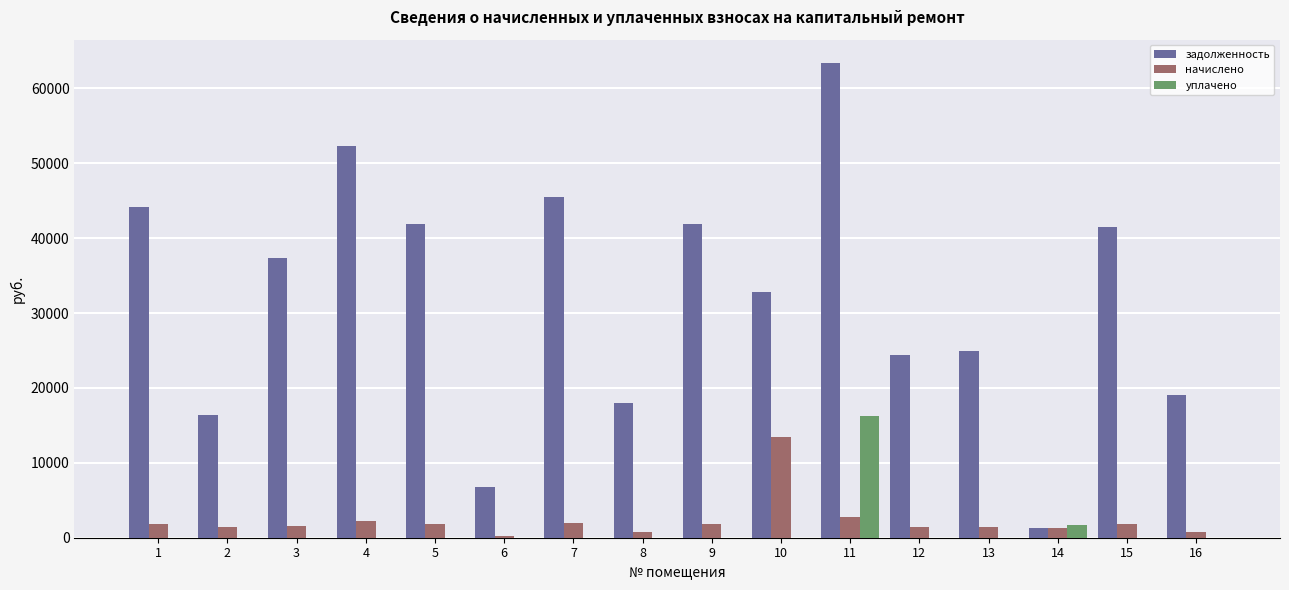

What is the maximum value for уплачено?

16234.6